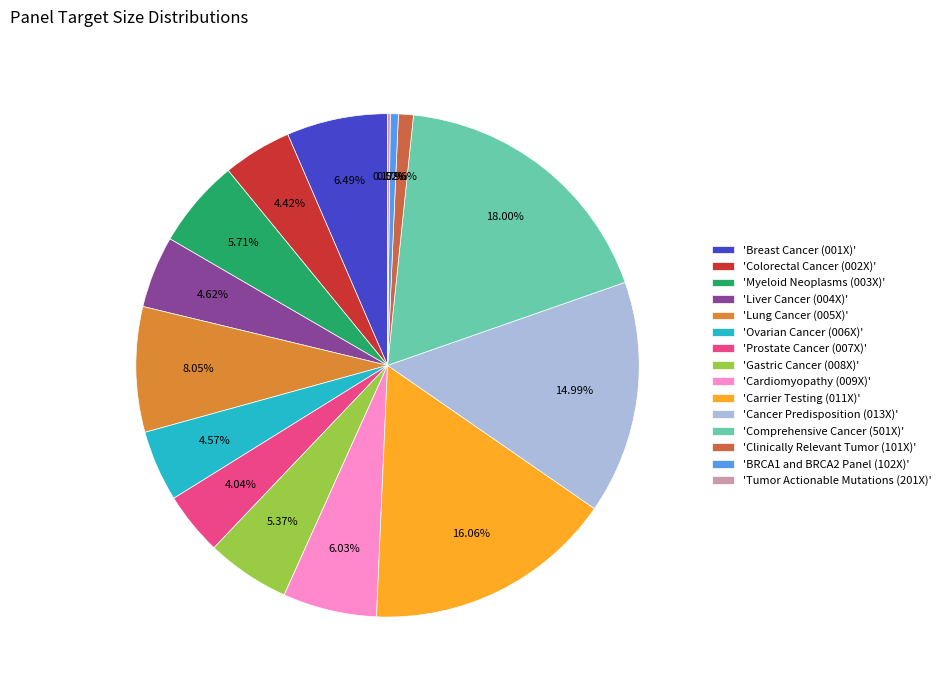

Does 'Ovarian Cancer (006X)' account for over 50% of the chart?

No